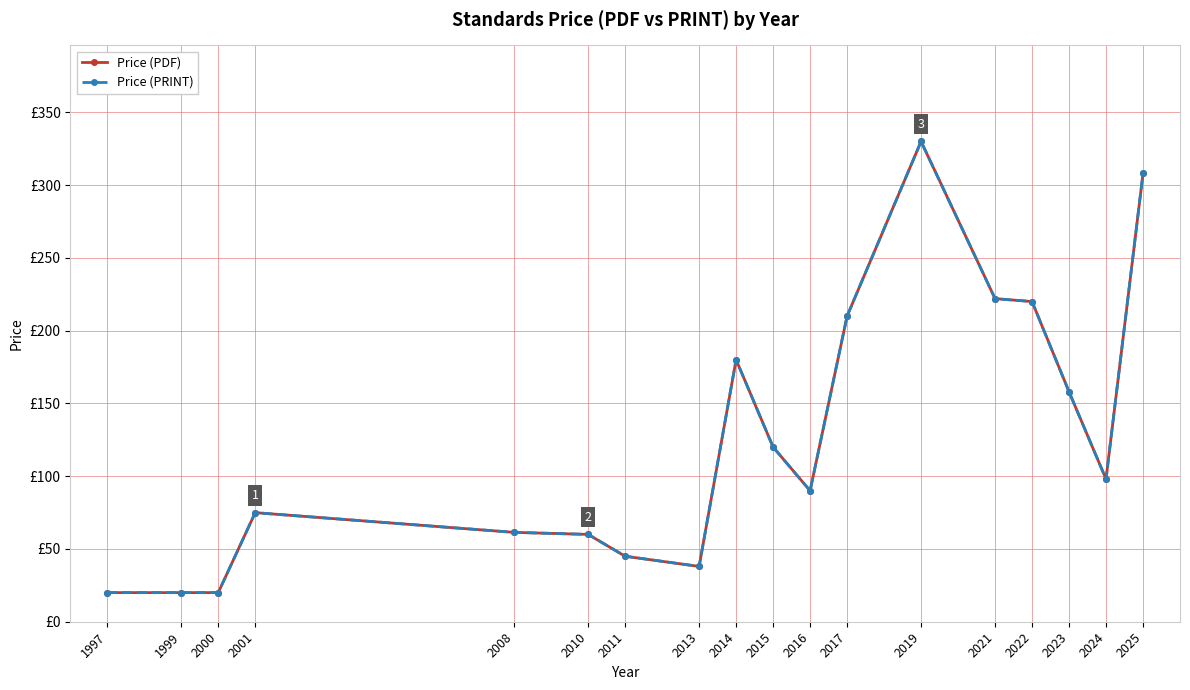

Is this an area chart (filled region under the line)?

No